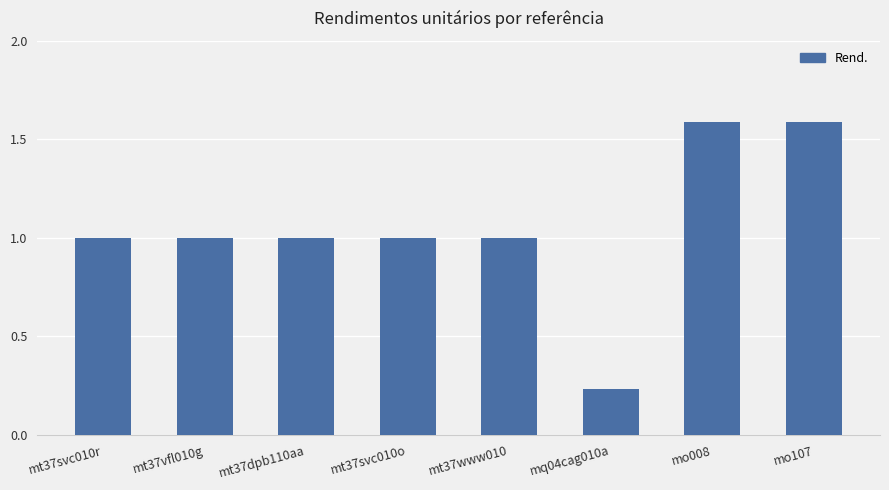

The value at mt37svc010o is 1.6. True or false?

False